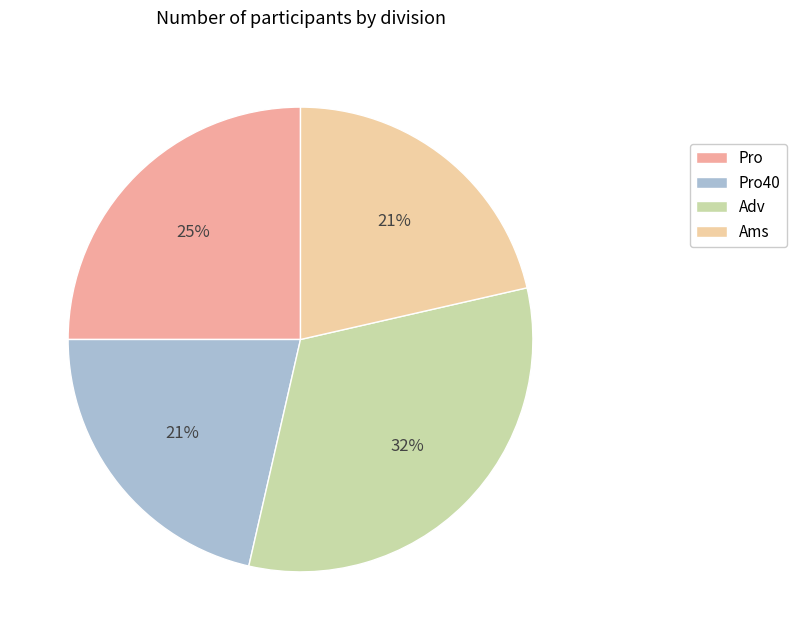

What percentage is the Pro slice, to the nearest percent?

25%